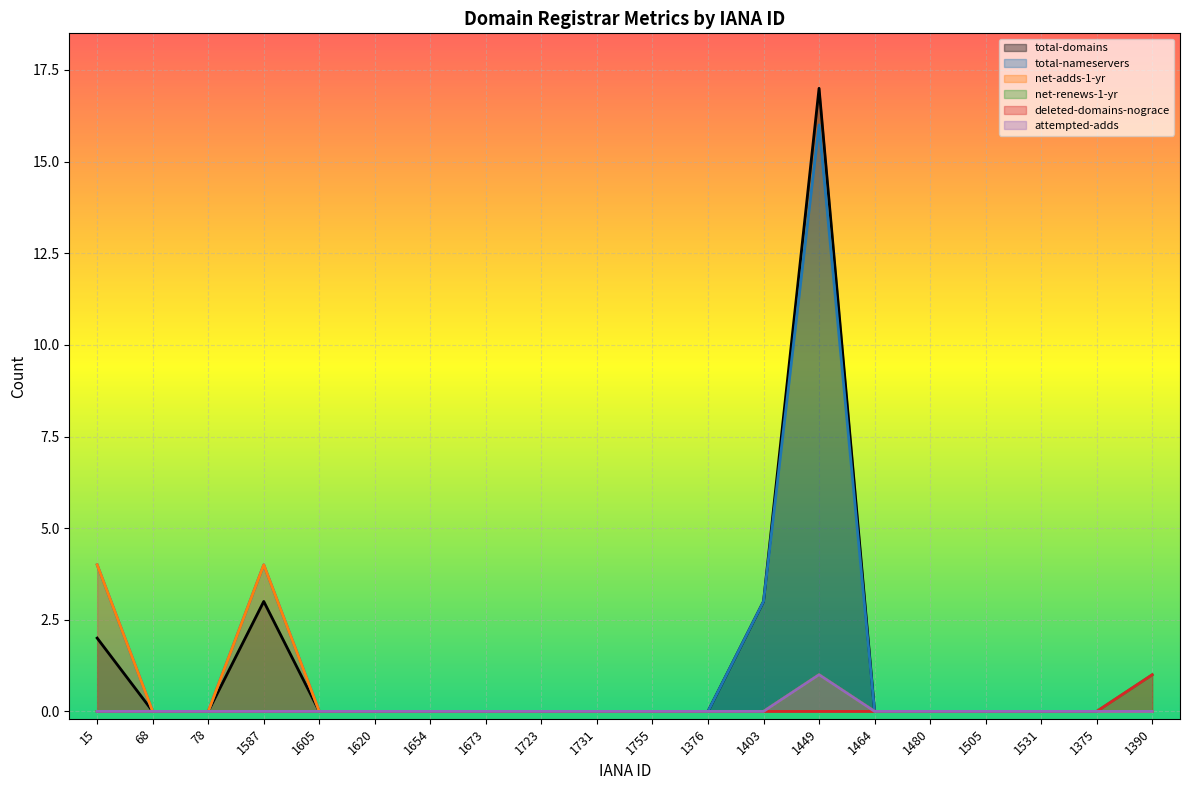

The net-adds-1-yr series shows 0 at 1403. True or false?

True